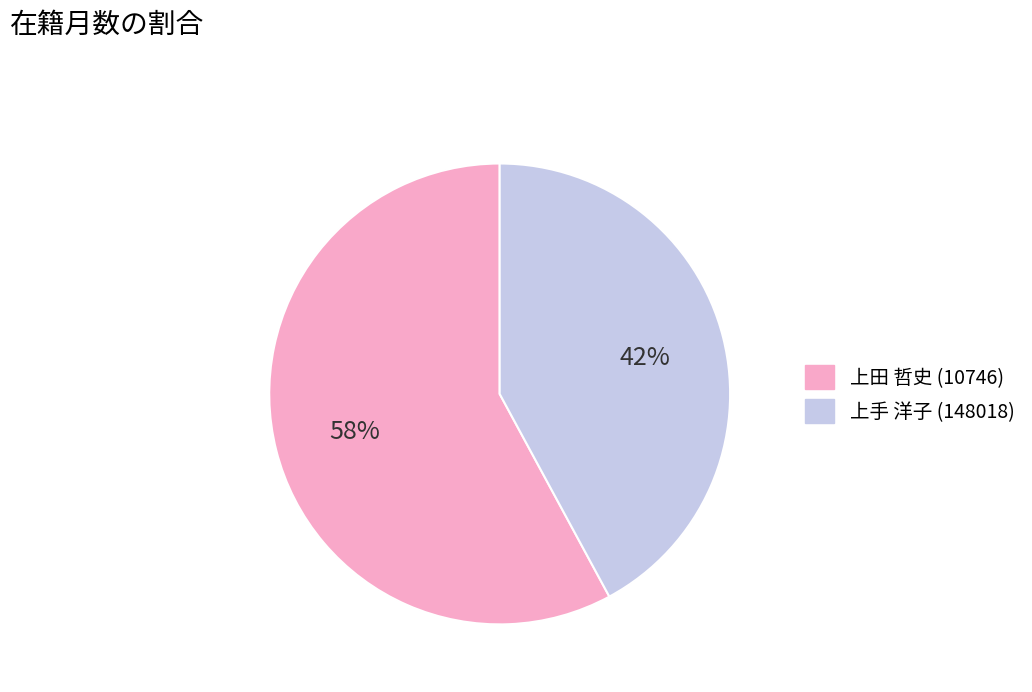

Count the number of slices in the pie.

2